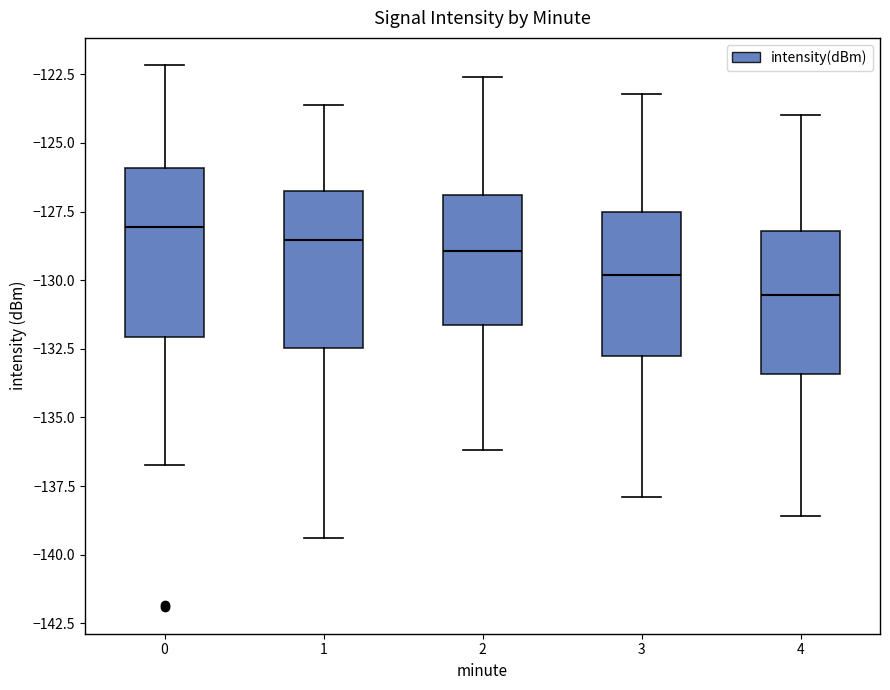

Reading left to right, transcribe this box plot: for each box, give where its median line is, the range the box spans, and where its two whiskers end, as read against the y-axis. The values are not printed on the chart, so give them approximately, as read against the axis.

0: median -128.0, box -132.0 to -126.0, whiskers -136.5 to -122.0
1: median -128.5, box -132.5 to -126.5, whiskers -139.5 to -123.5
2: median -129.0, box -131.5 to -127.0, whiskers -136.0 to -122.5
3: median -130.0, box -133.0 to -127.5, whiskers -138.0 to -123.0
4: median -130.5, box -133.5 to -128.0, whiskers -138.5 to -124.0